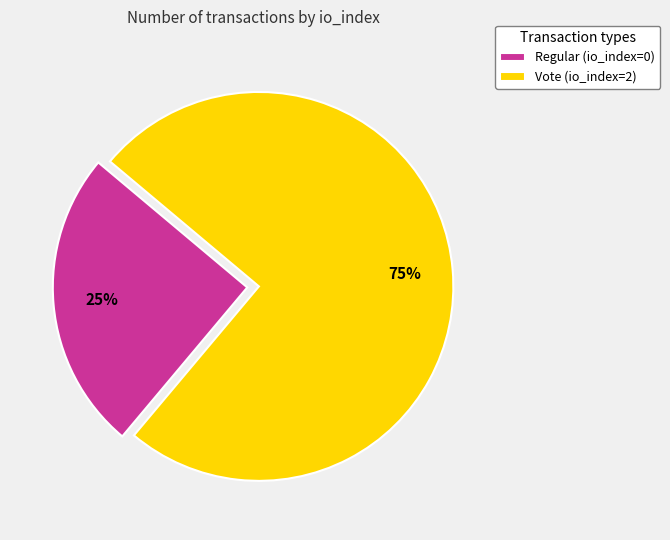

Which has a higher value, Regular (io_index=0) or Vote (io_index=2)?

Vote (io_index=2)